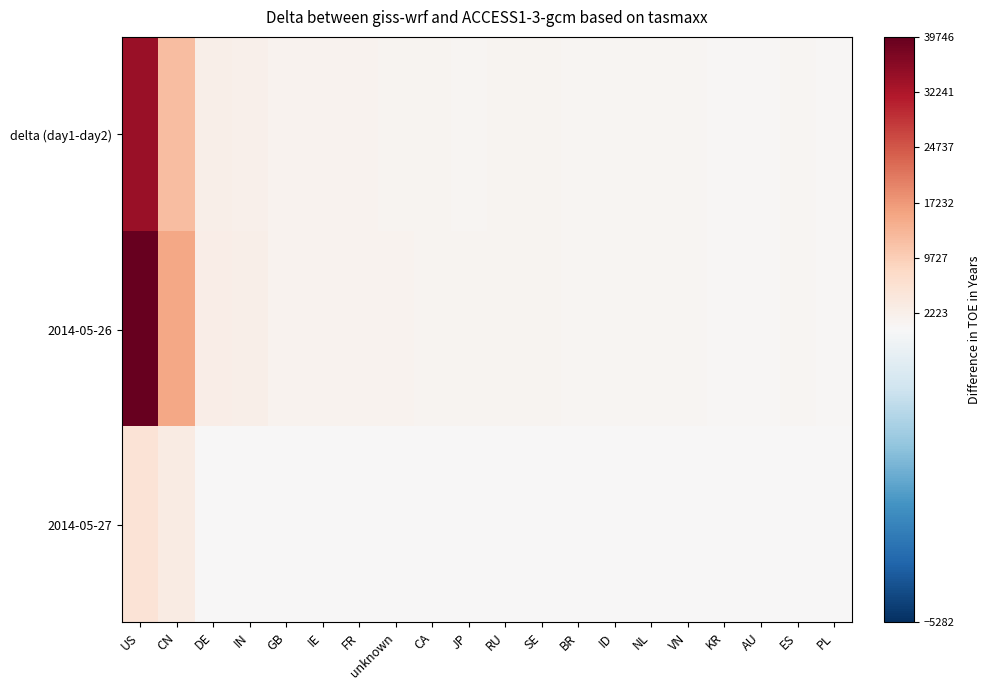

At how many categories does at least one series exceed 10536?

2